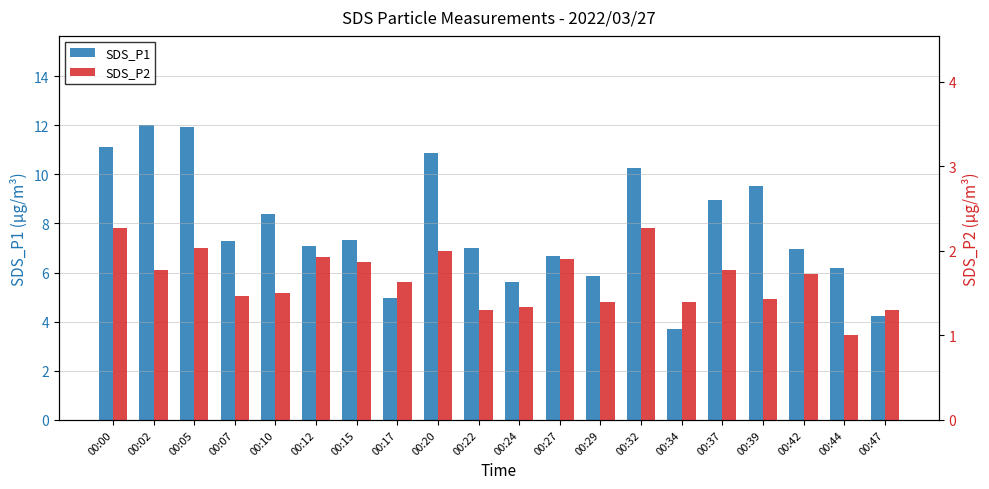

At which category does the chart reach its minimum across all series?

00:44